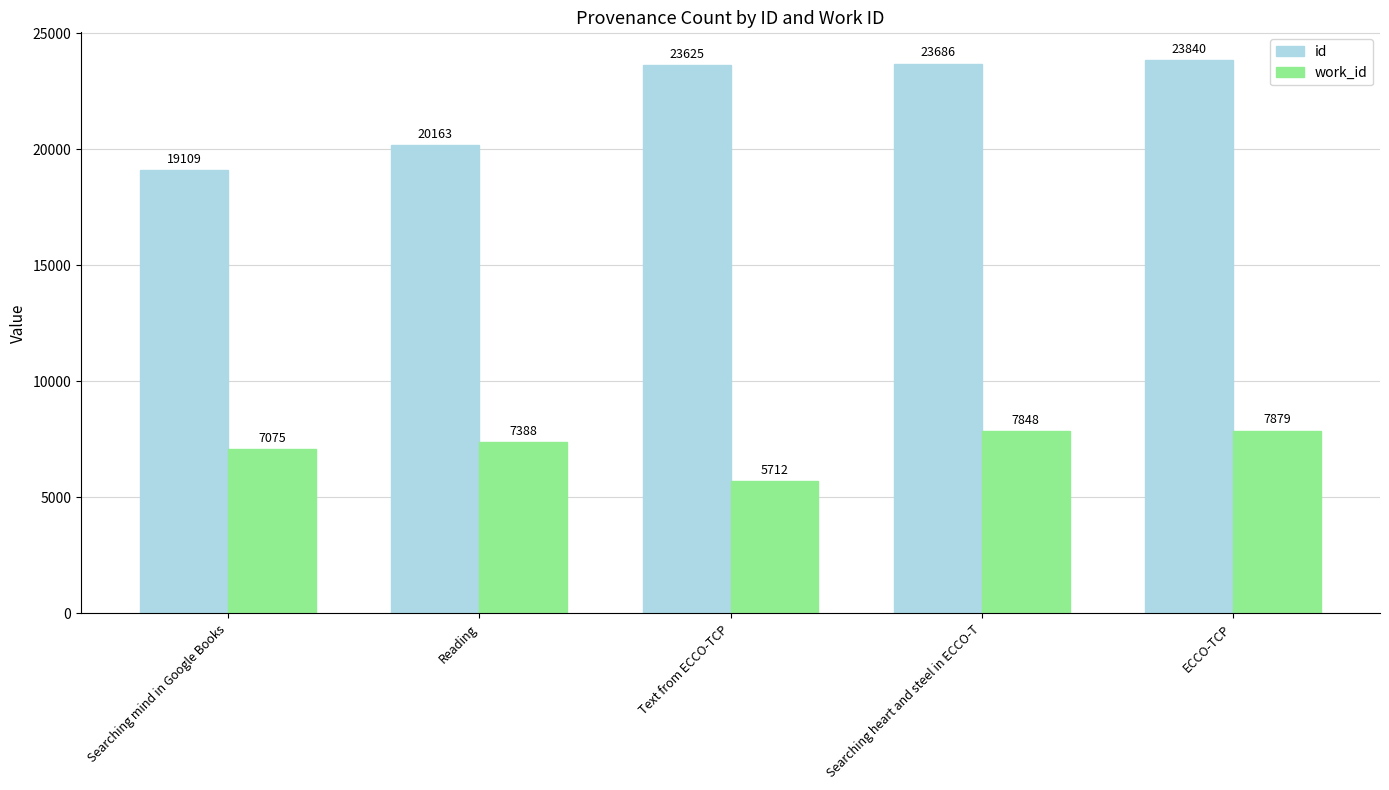

Are the bars grouped side by side (vs. stacked)?

Yes